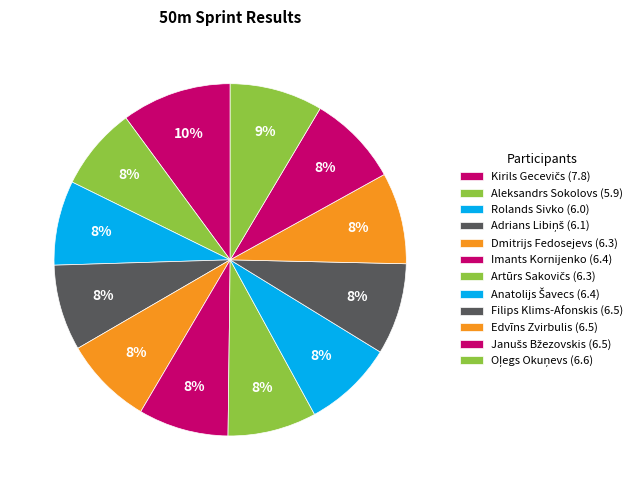

Count the number of slices in the pie.

12